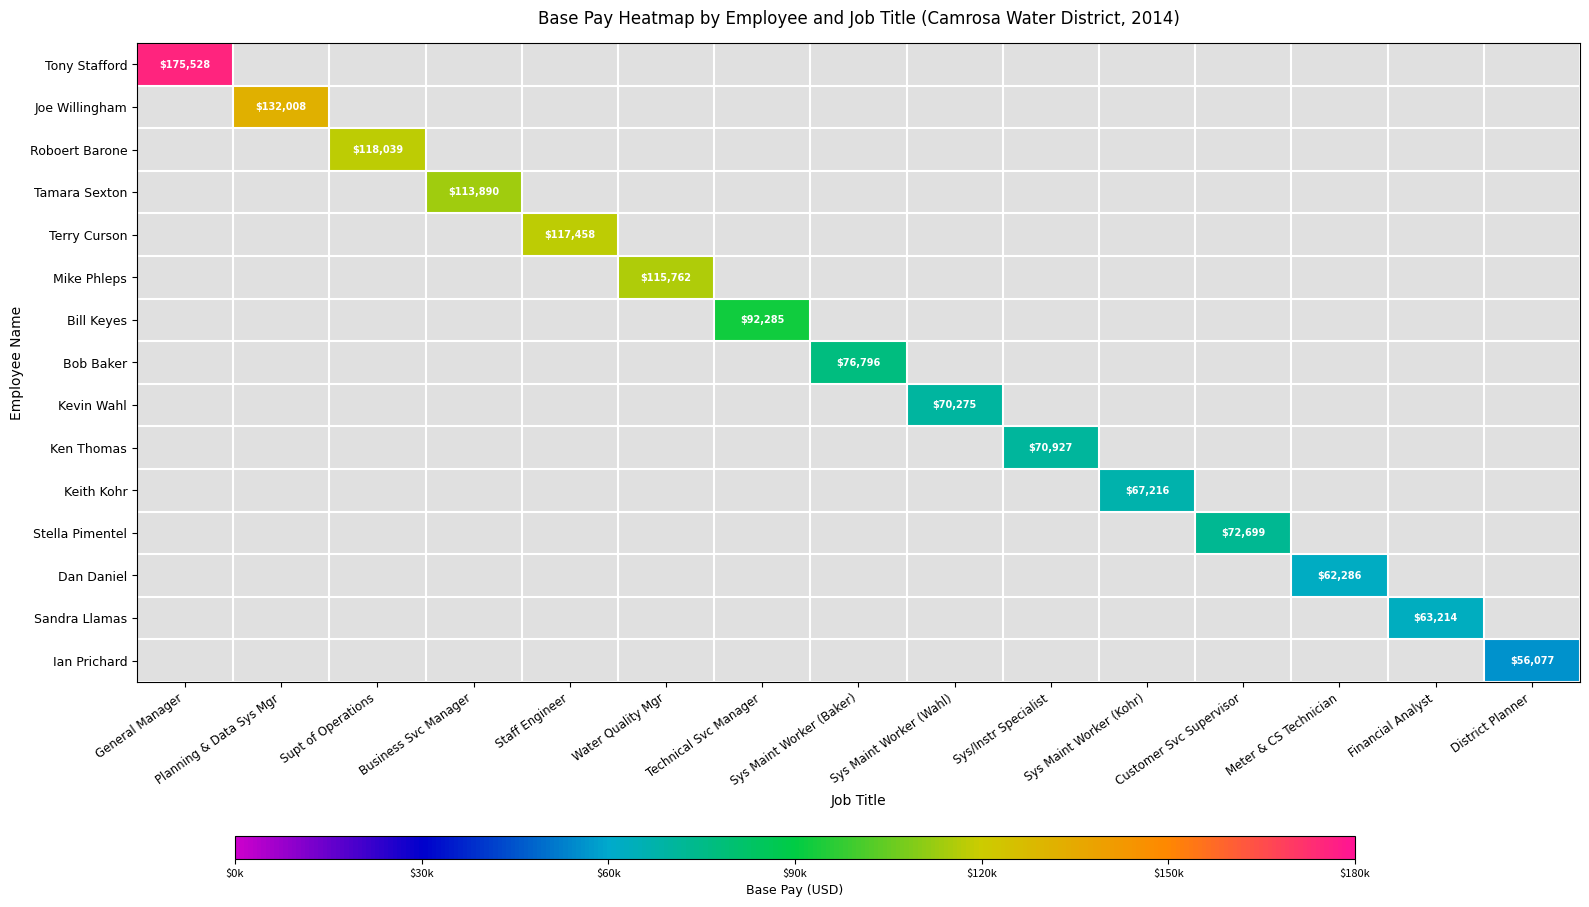

Rank the series at Technical Svc Manager from lowest to highest value.

Tony Stafford, Joe Willingham, Roboert Barone, Tamara Sexton, Terry Curson, Mike Phleps, Bob Baker, Kevin Wahl, Ken Thomas, Keith Kohr, Stella Pimentel, Dan Daniel, Sandra Llamas, Ian Prichard, Bill Keyes